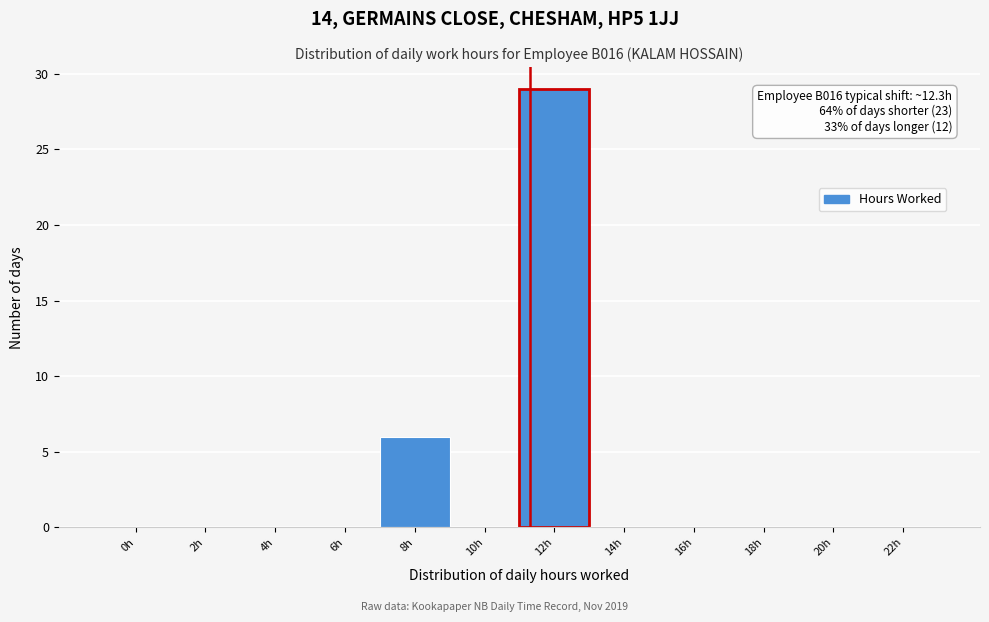

Reading left to right, what are all the values shown in this chart?

0h=0	2h=0	4h=0	6h=0	8h=6	10h=0	12h=29	14h=0	16h=0	18h=0	20h=0	22h=0